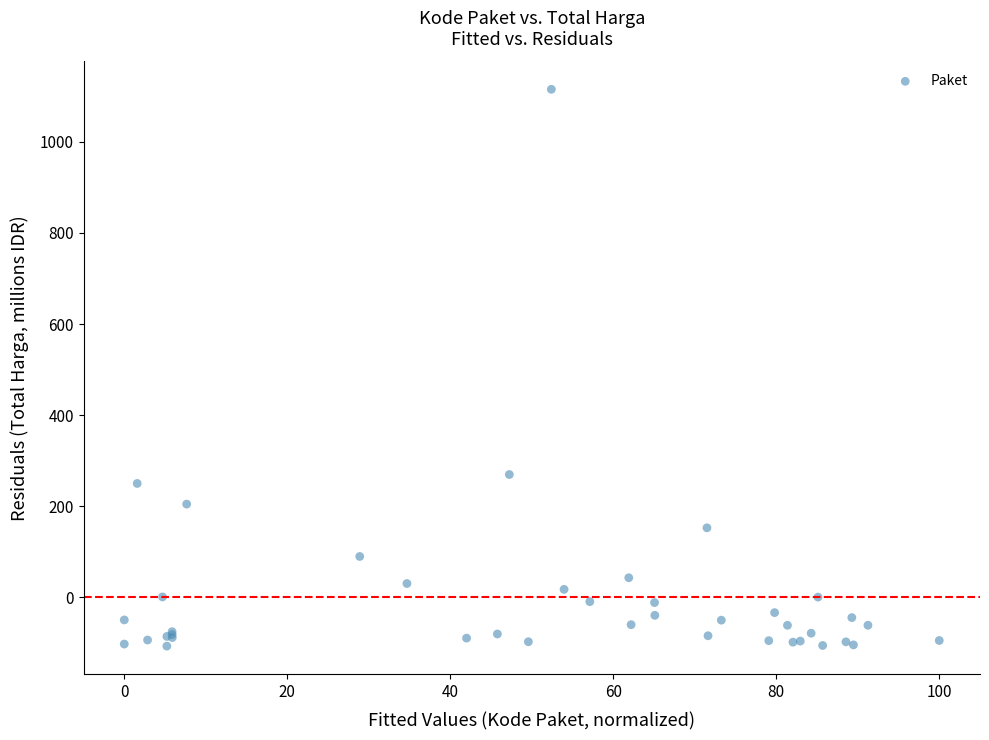

What Y value in the scatter plot is closest to 504?

269.7